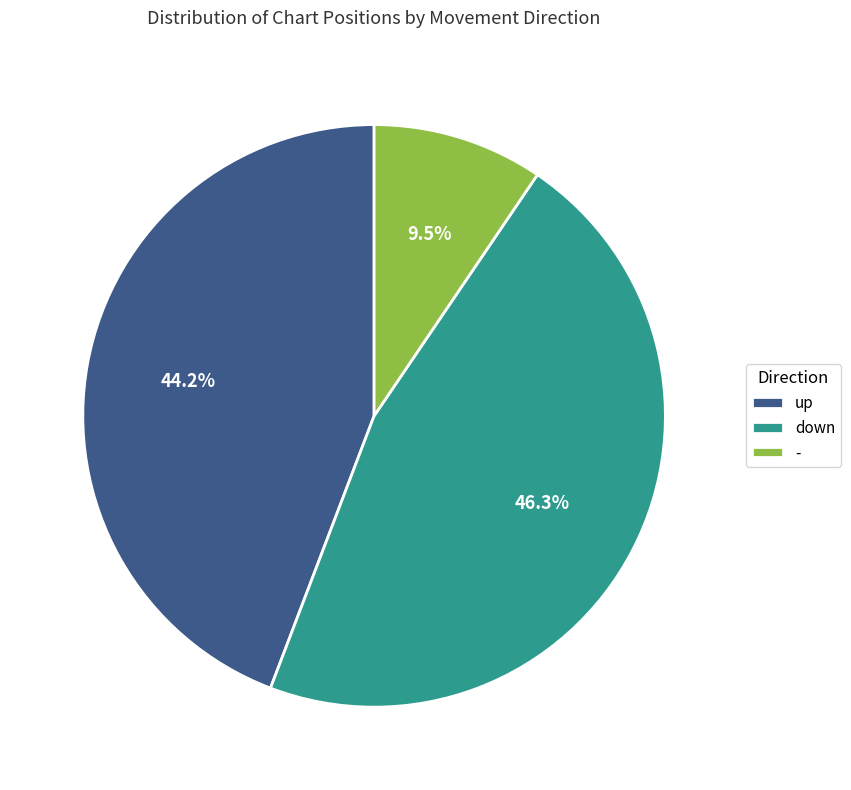

To the nearest percent, what is the average slice percentage?

33%